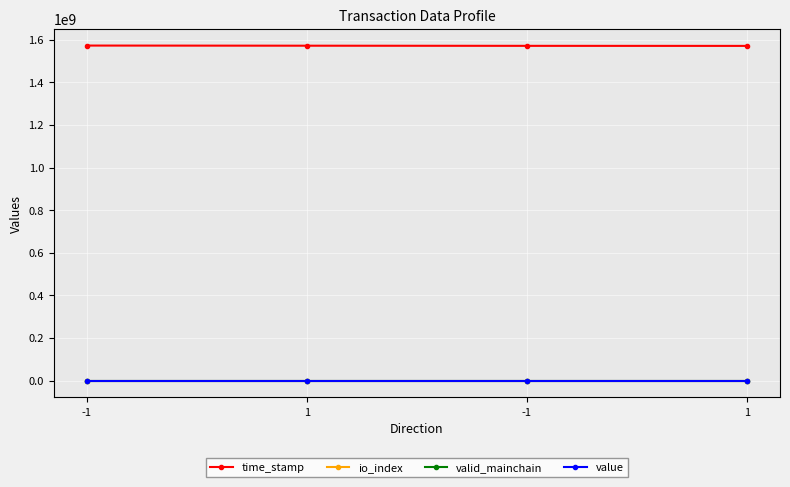

What are all the series names shown in the legend?

time_stamp, io_index, valid_mainchain, value